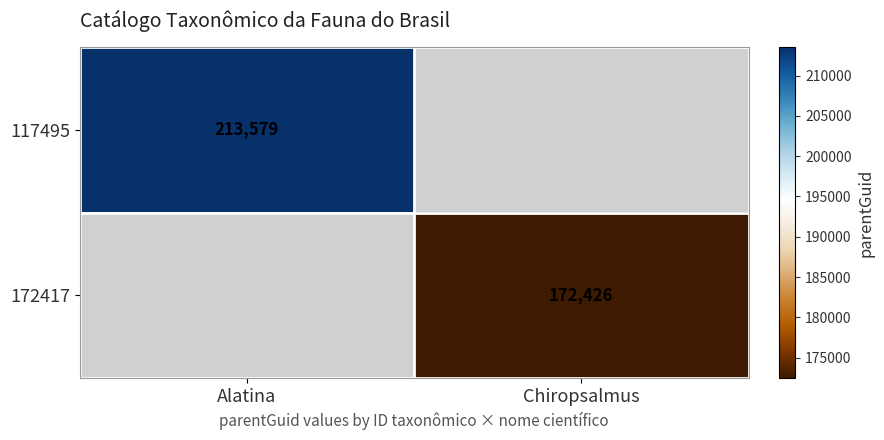

The value of 117495 at Alatina is 328480.9. True or false?

False